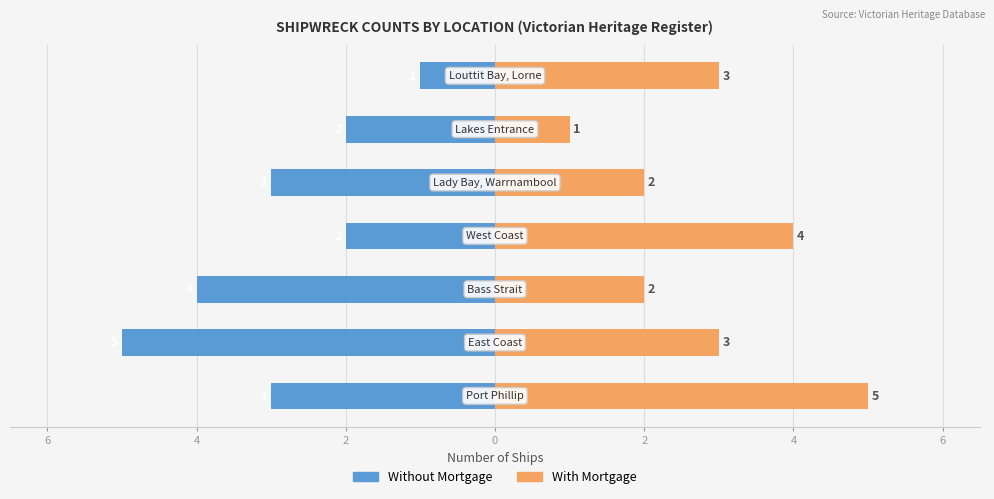

What is the total value across all series at 4?

-2